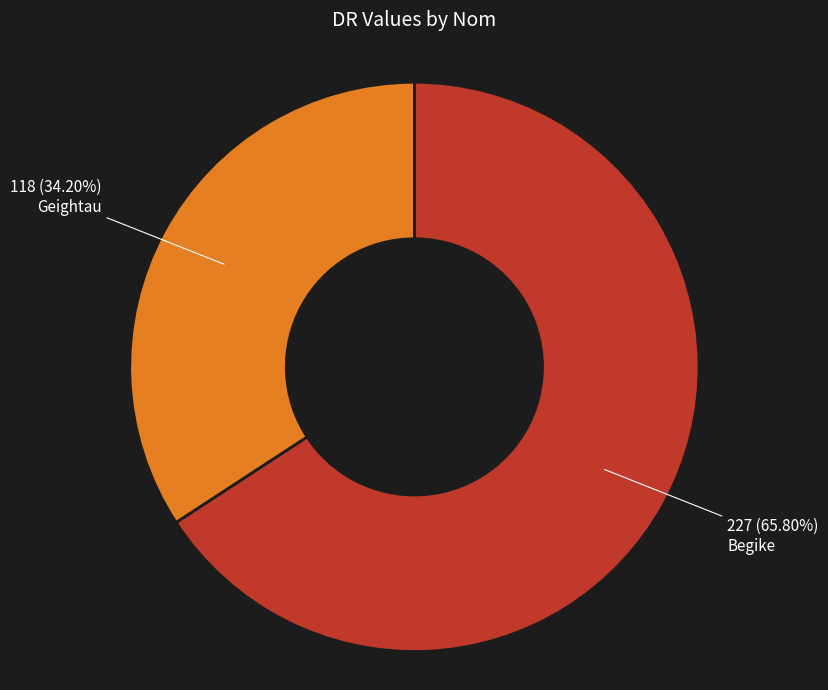

True or false: Geightau accounts for 27% of the total.

False